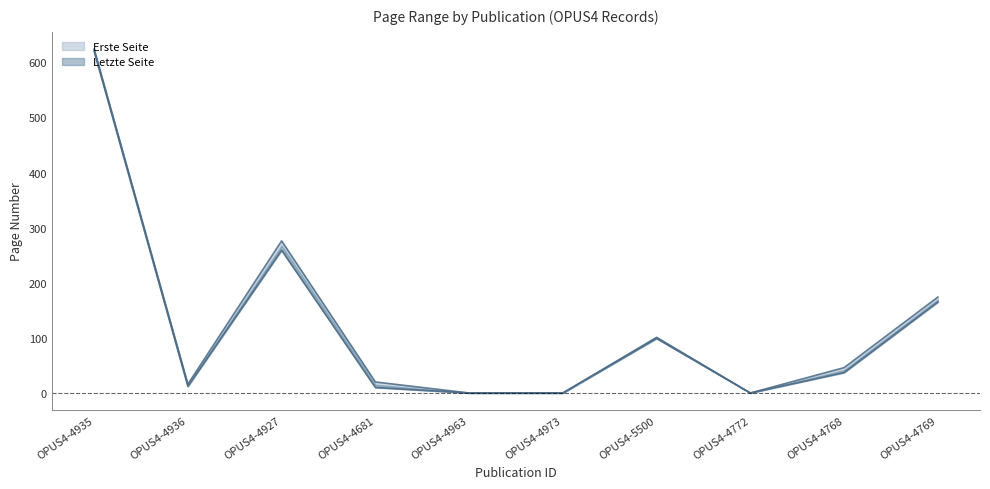

What is the greatest value displayed?

624